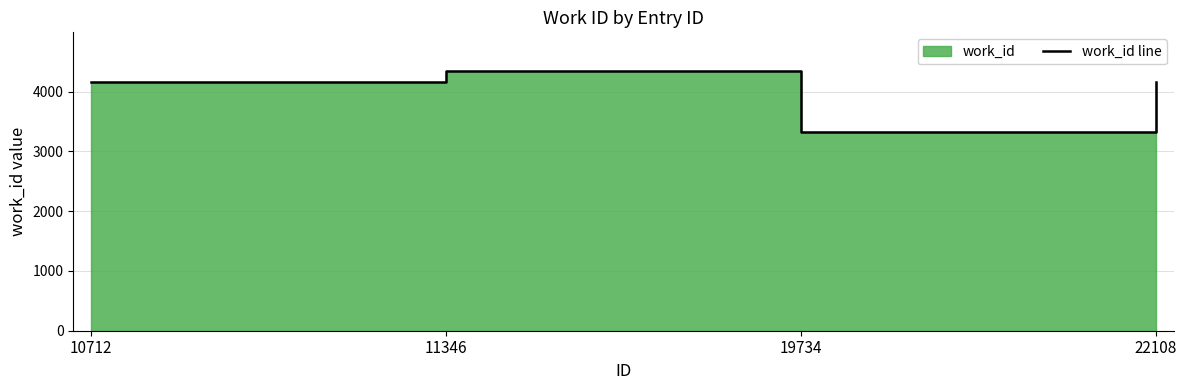

What is the change in value from 19734 to 22108?

+837